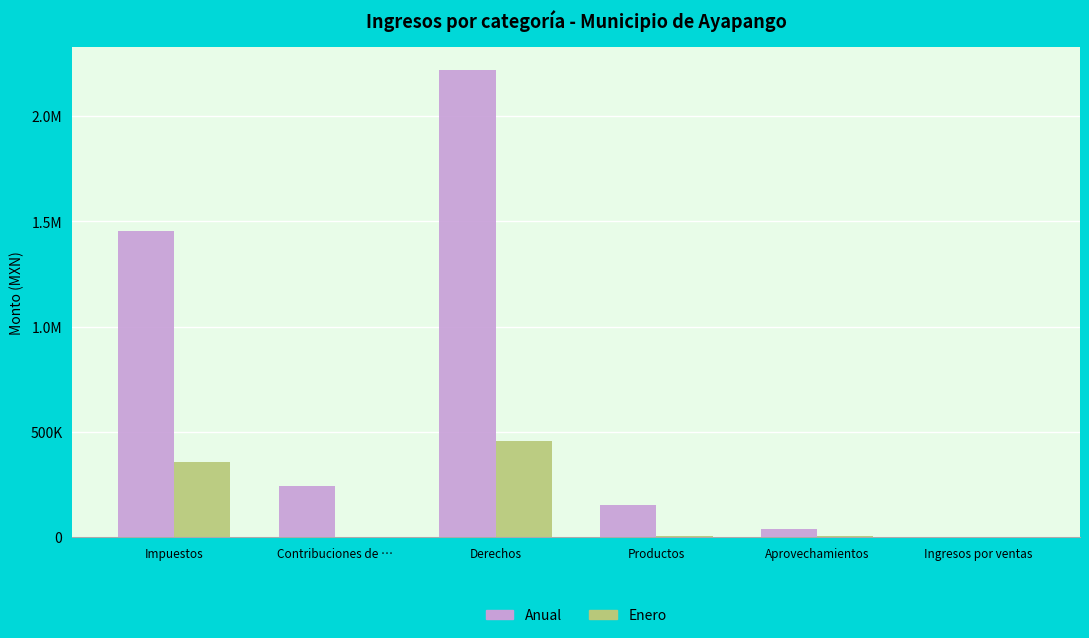

Does the chart contain stacked bars?

No